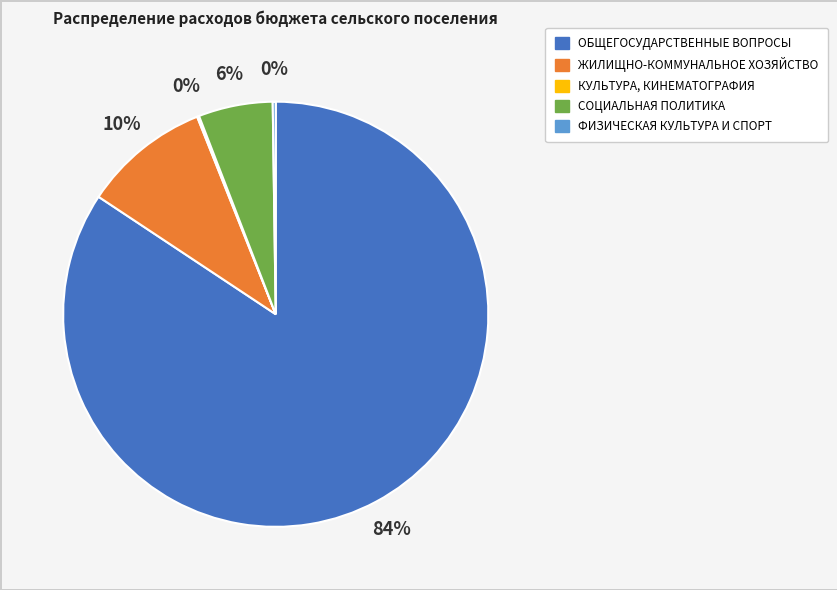

Is ОБЩЕГОСУДАРСТВЕННЫЕ ВОПРОСЫ the majority of the pie?

Yes